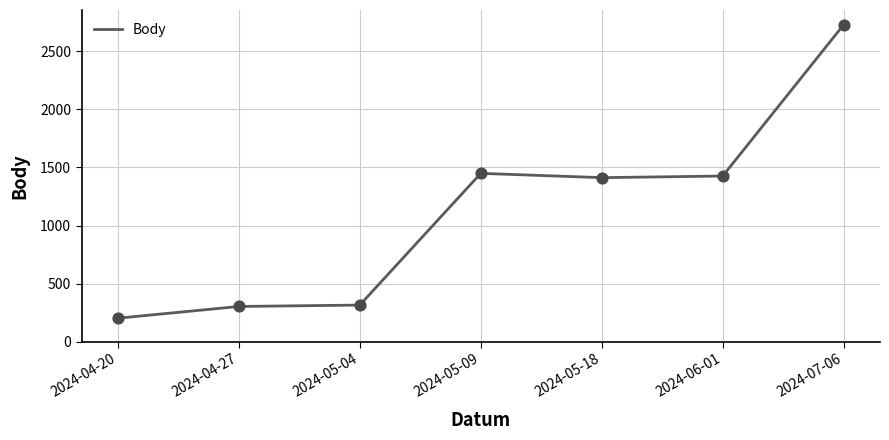

What is the change in value from 2024-04-20 to 2024-04-27?

+101